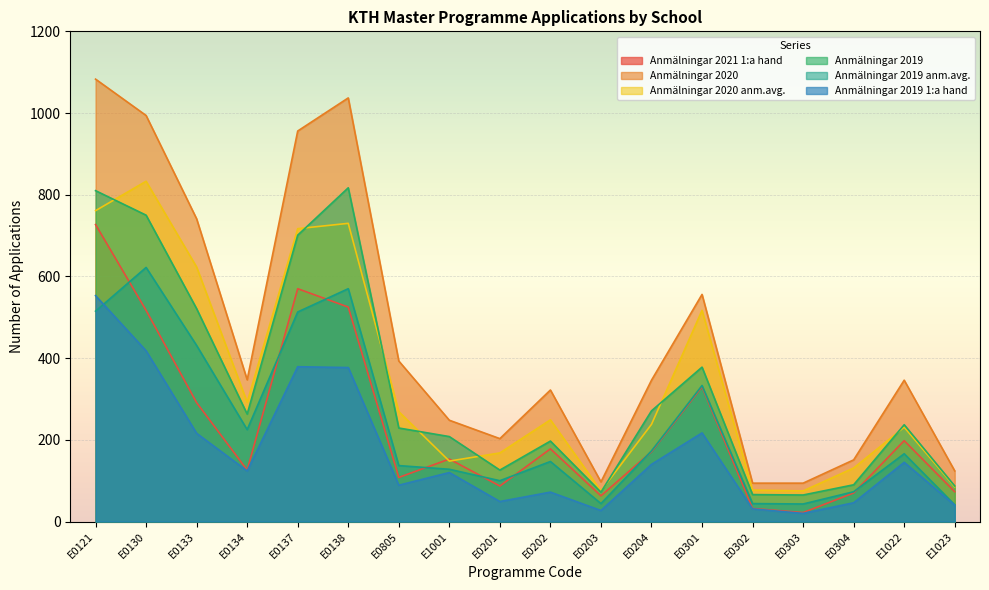

Where is the first local minimum for Anmälningar 2019?

E0134